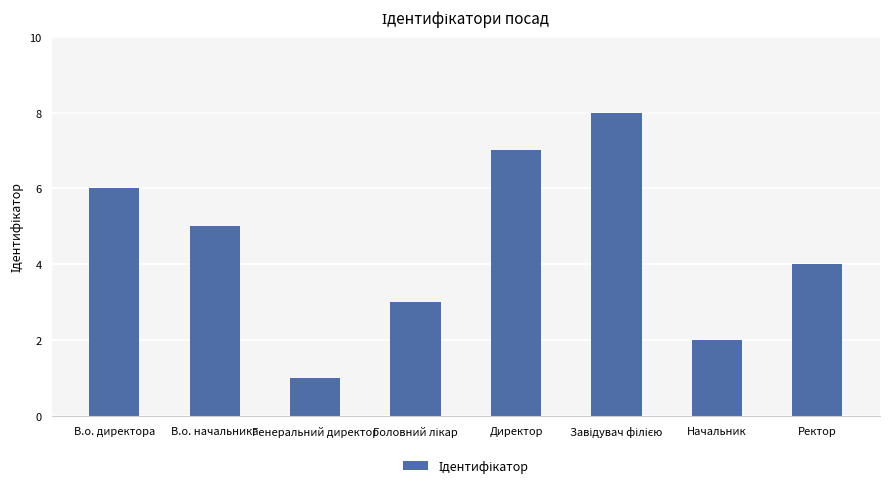

Reading left to right, what are all the values shown in this chart?

6	5	1	3	7	8	2	4